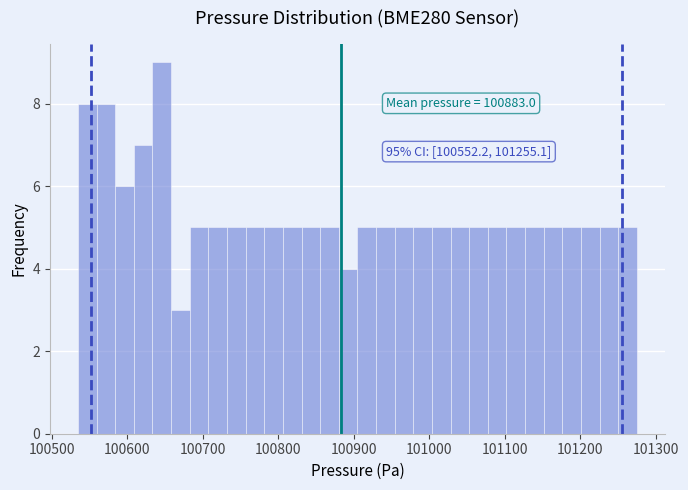

Read against the x-axis, roughly where is the centre of the tallest bar?

100650